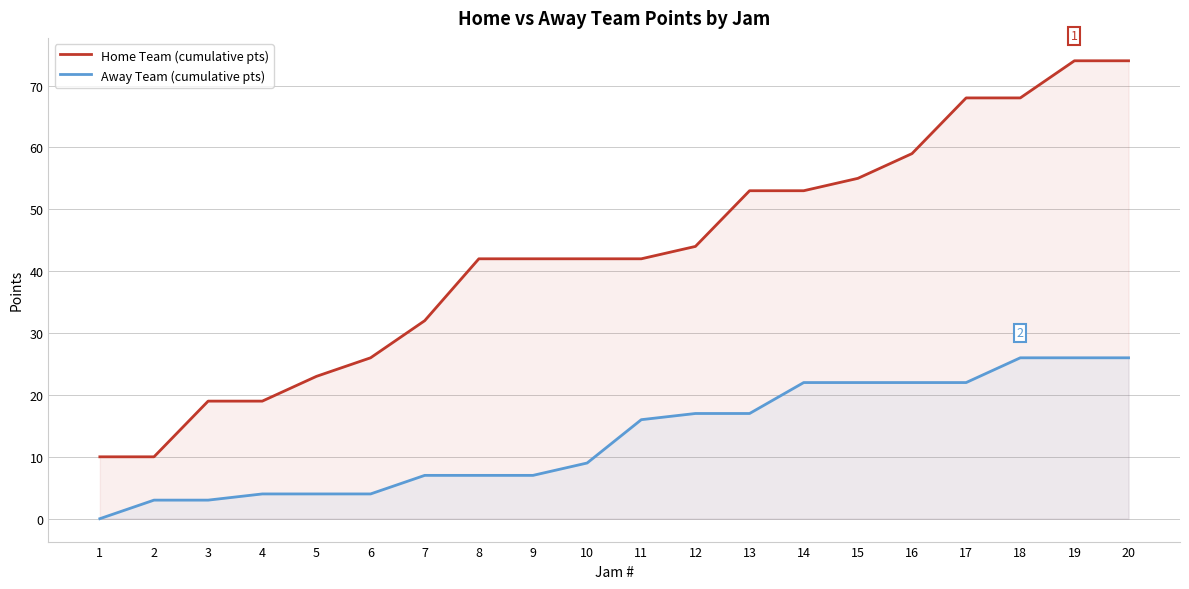

Which has a higher value, 3 or 14?

14